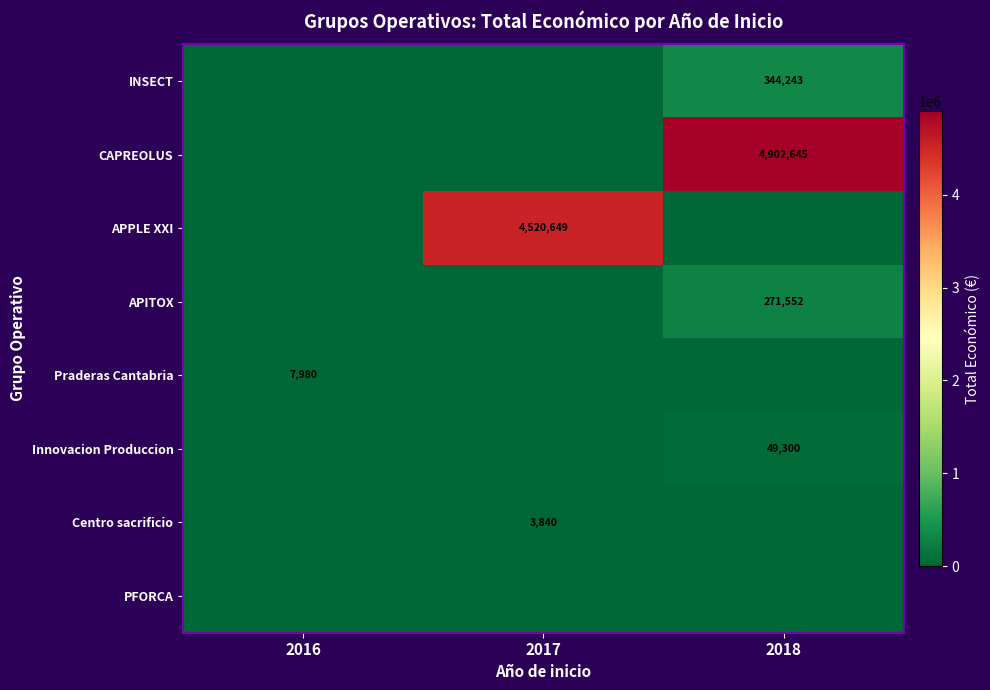

Rank the categories by Innovacion Produccion value from lowest to highest.

2016, 2017, 2018